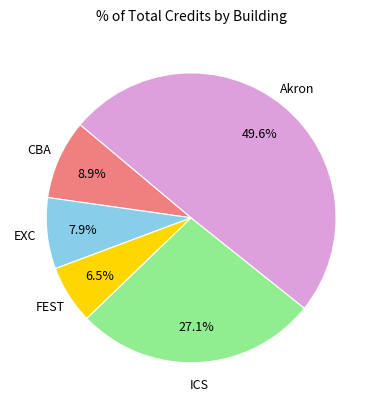

Which slice is the smallest?

FEST